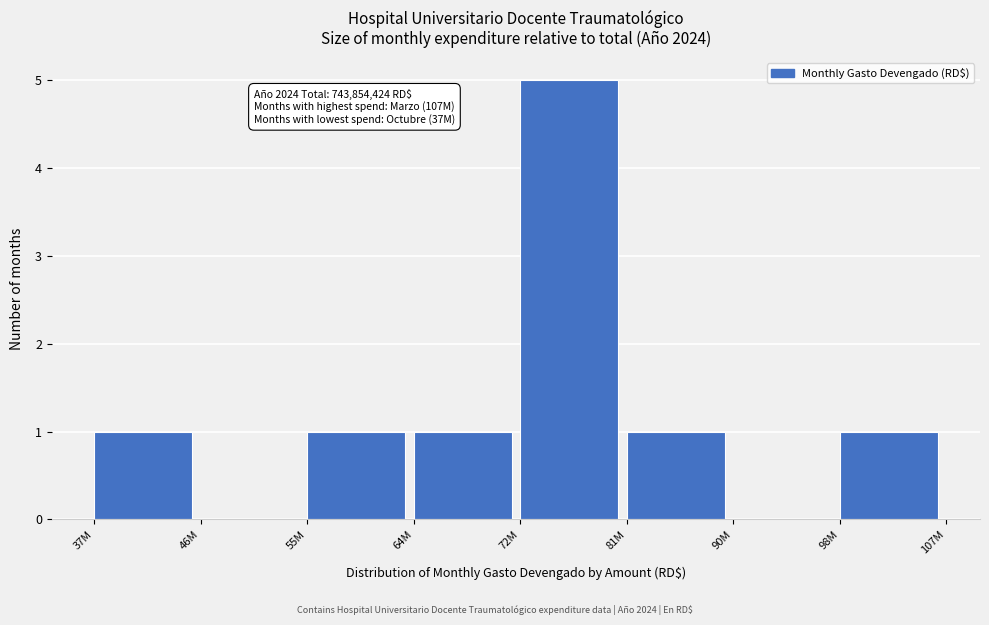

Reading left to right, transcribe all the data shown in this chart.

37M=1	46M=0	55M=1	64M=1	72M=5	81M=1	90M=0	98M=1